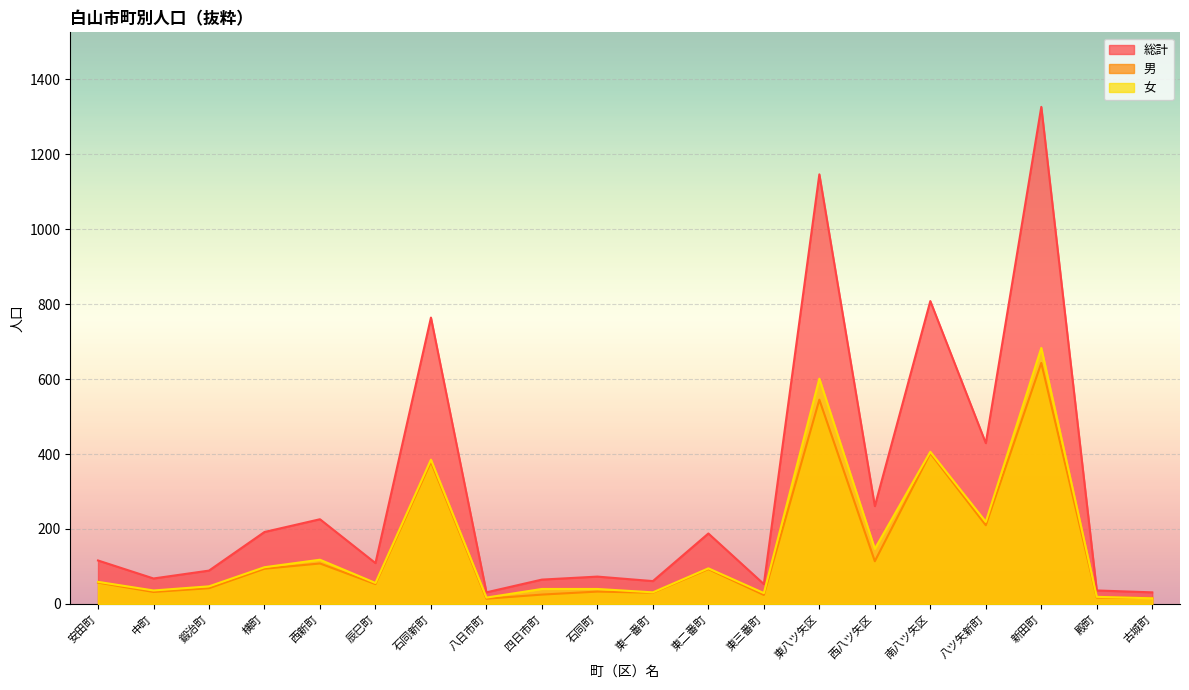

What is the difference between the 男 values at 新田町 and 石同新町?

264